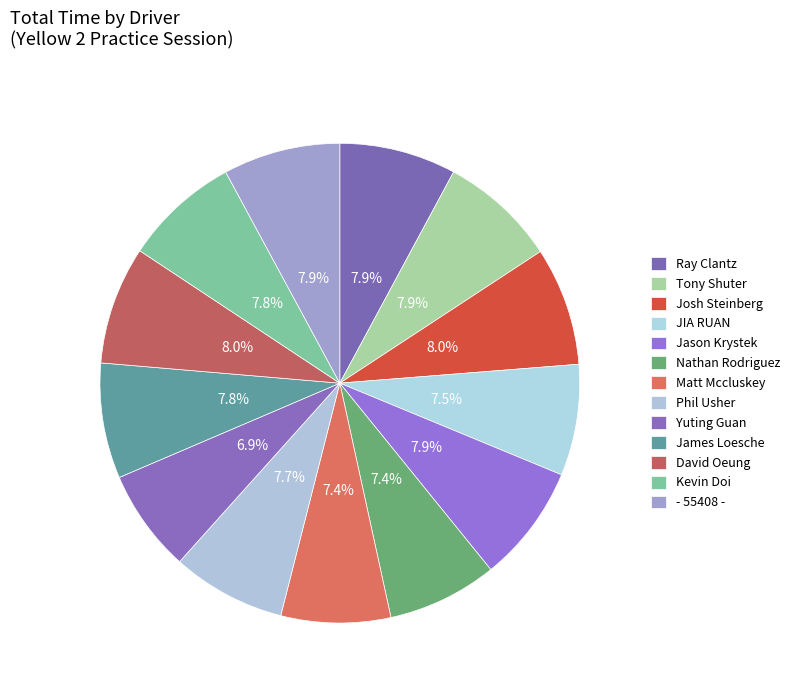

Count the number of slices in the pie.

13